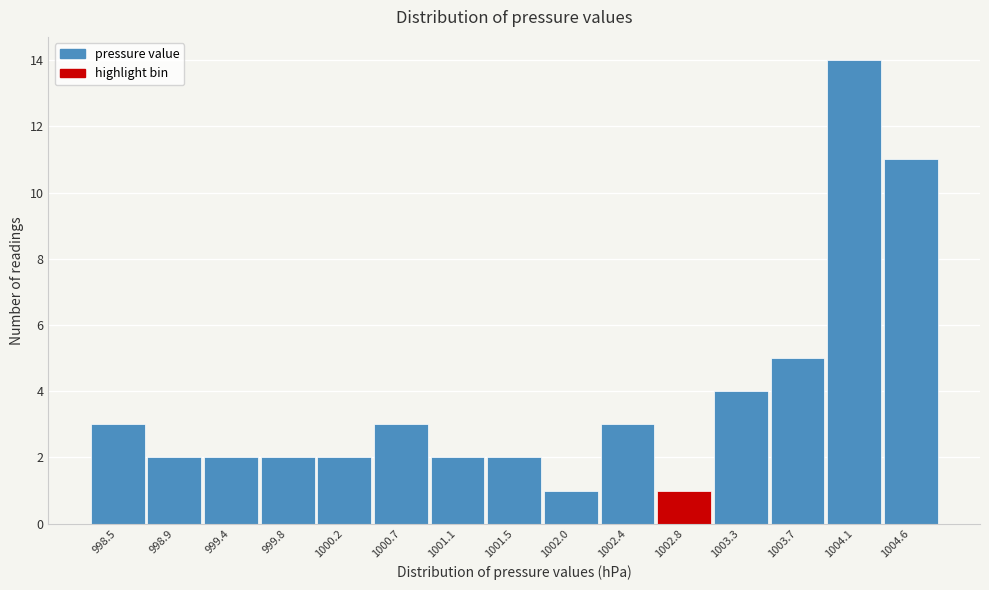

Reading left to right, transcribe all the data shown in this chart.

998.5=3	998.9=2	999.4=2	999.8=2	1000.2=2	1000.7=3	1001.1=2	1001.5=2	1002.0=1	1002.4=3	1002.8=1	1003.3=4	1003.7=5	1004.1=14	1004.6=11